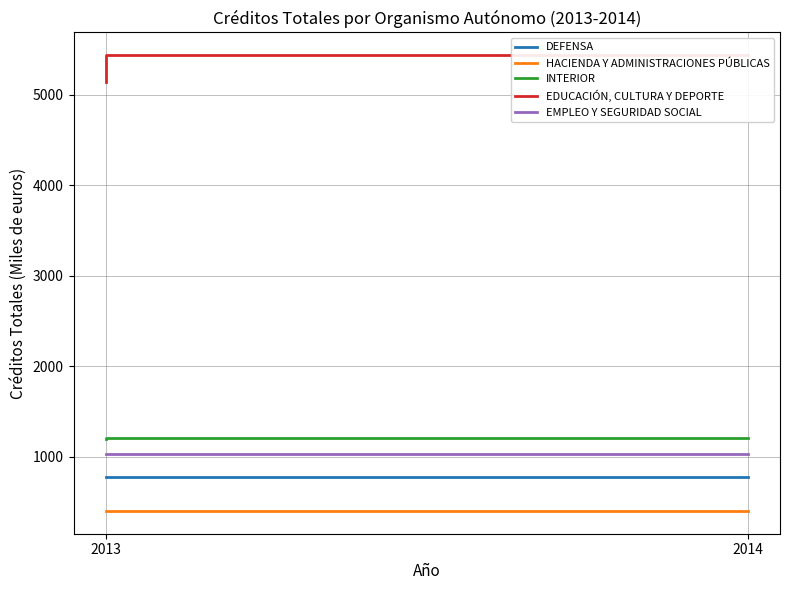

Reading left to right, transcribe all the data shown in this chart.

DEFENSA: 2014=779	2013=778
HACIENDA Y ADMINISTRACIONES PÚBLICAS: 2014=403	2013=403
INTERIOR: 2014=1207	2013=1197
EDUCACIÓN, CULTURA Y DEPORTE: 2014=5437	2013=5137
EMPLEO Y SEGURIDAD SOCIAL: 2014=1028	2013=1028